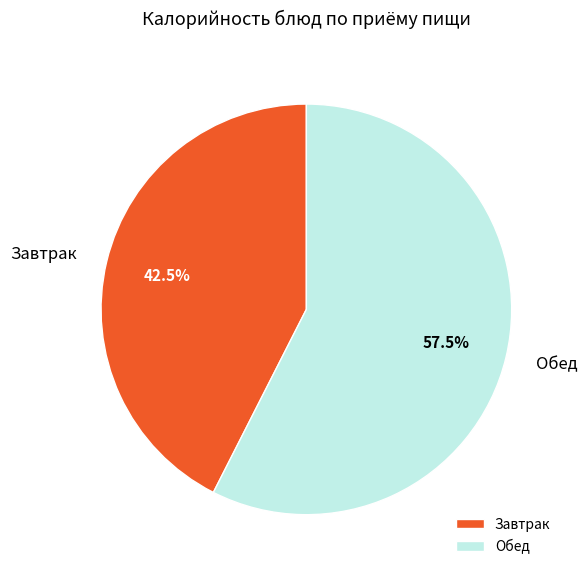

What is the ratio of the value at Завтрак to the value at Обед?

0.7